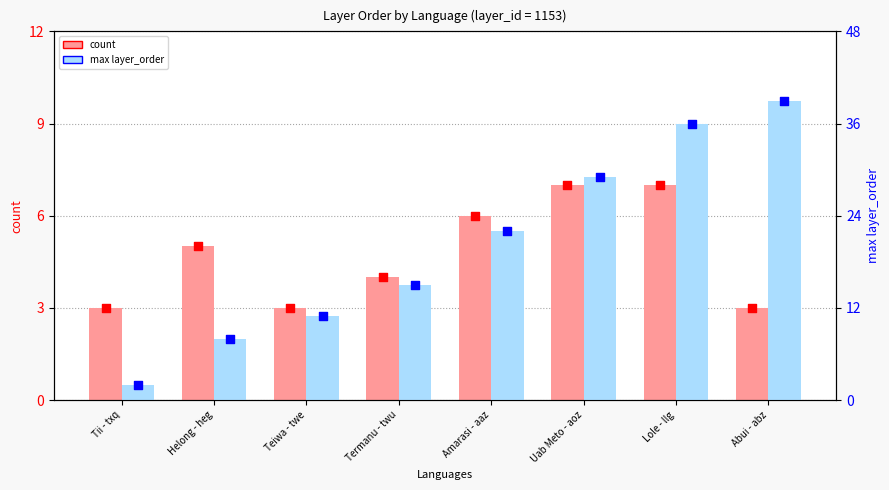

Which series has the largest total across all categories?

max layer_order